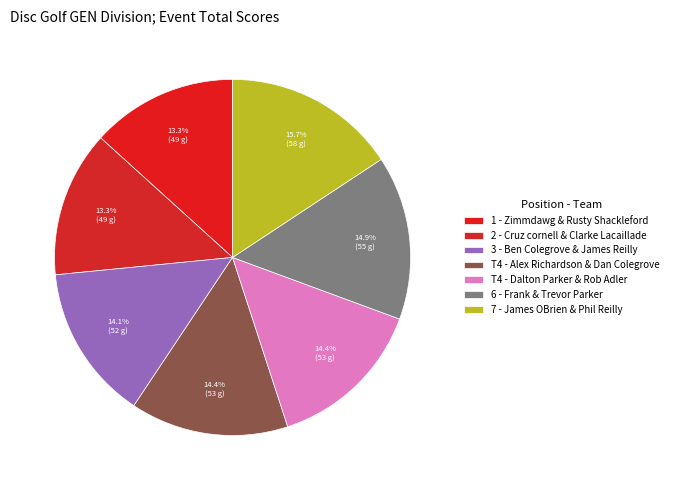

Rank the categories by value from lowest to highest.

Zimmdawg & Rusty Shackleford, Cruz cornell & Clarke Lacaillade, Ben Colegrove & James Reilly, Alex Richardson & Dan Colegrove, Dalton Parker & Rob Adler, Frank & Trevor Parker, James OBrien & Phil Reilly